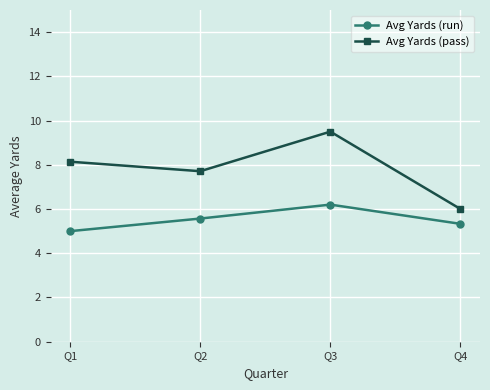

True or false: Avg Yards (run) has a value of 5.3 at Q4.

True